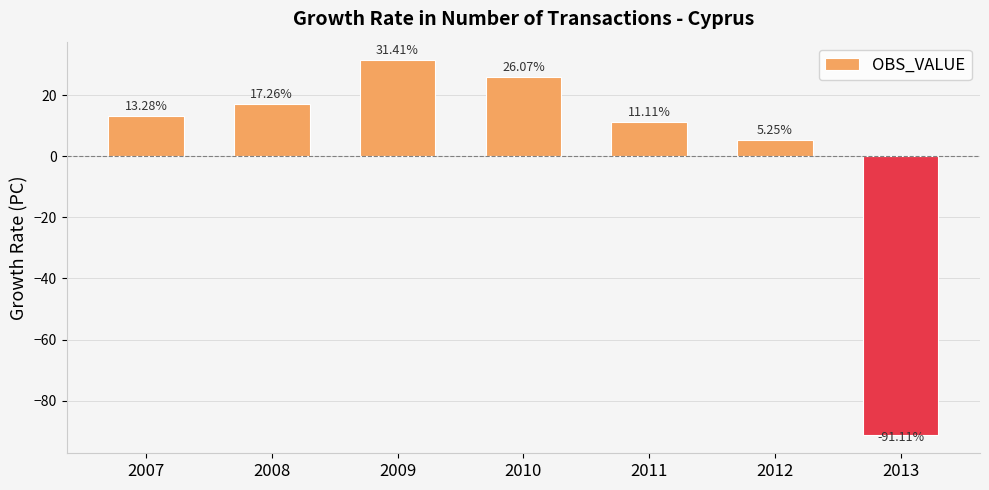

Which label corresponds to the largest value in the chart?

2009